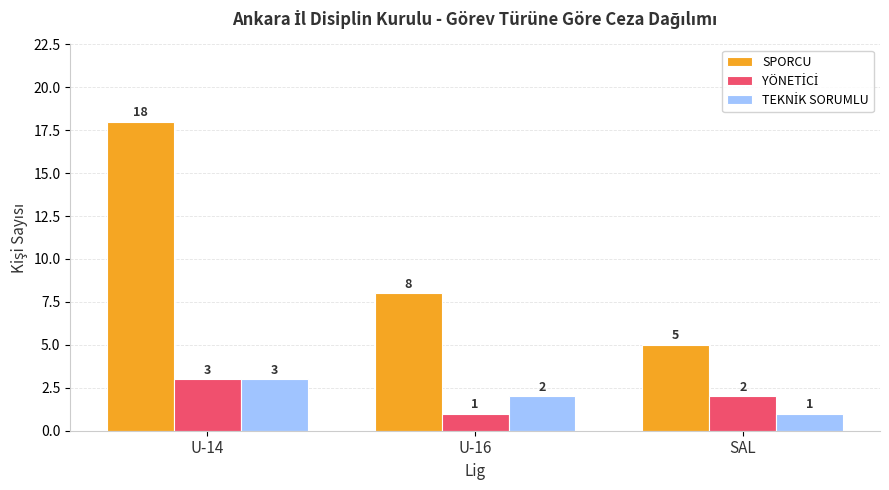

What is the value of the SPORCU bar at the 3rd from the left?

5